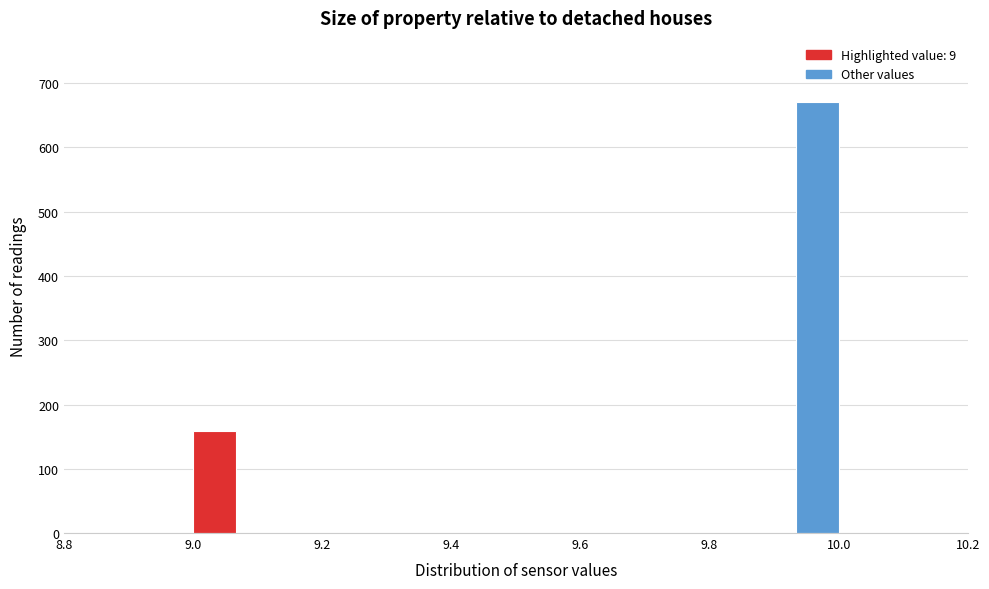

Around what value on the x-axis is the tallest bar? Give the approximate position of its centre, as read against the axis.

9.96